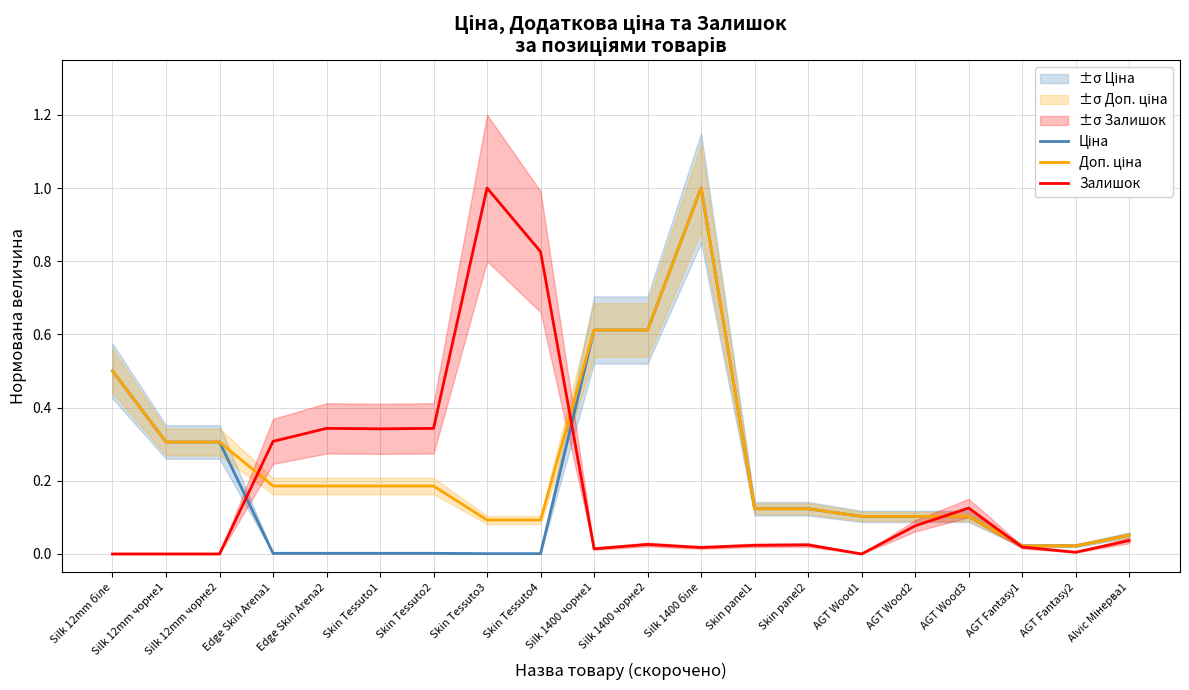

Is the value of Ціна at Edge Skin Arena1 greater than the value of Доп. ціна at Silk 1400 чорне2?

No